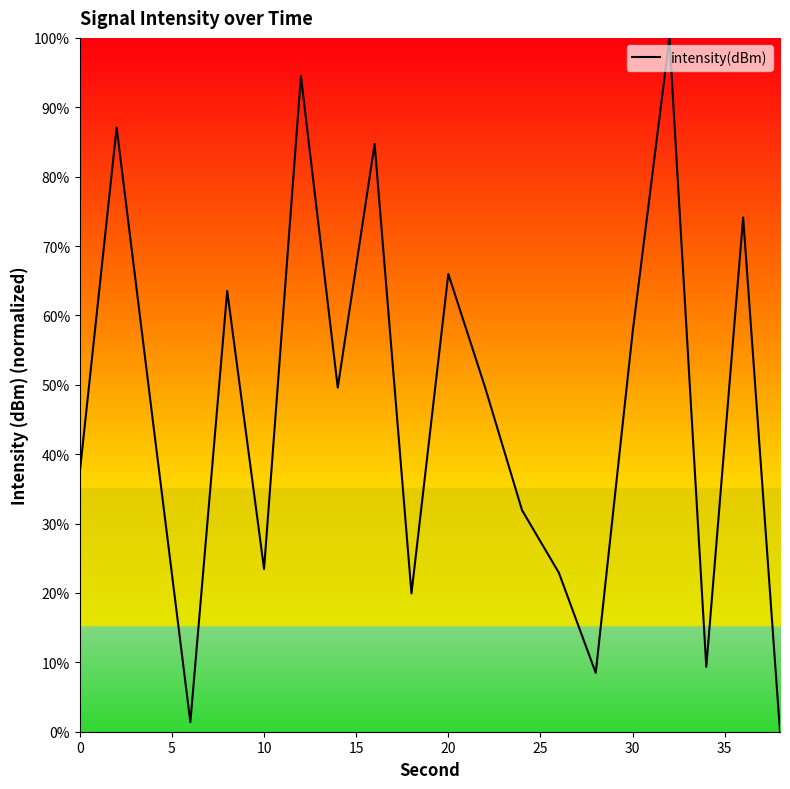

True or false: the data has more than 0 interior local peaks.

True